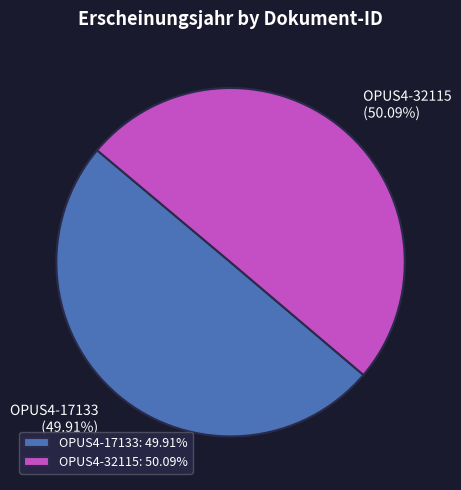

Approximately how many times larger is the value at OPUS4-32115 compared to OPUS4-17133?

1.0